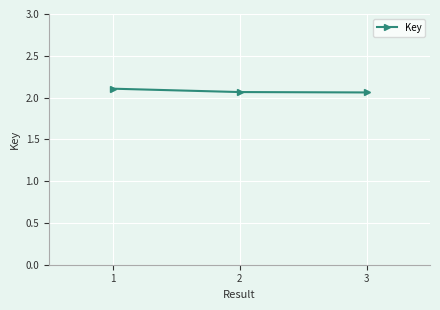

What is the ratio of the value at 1 to the value at 3?

1.0